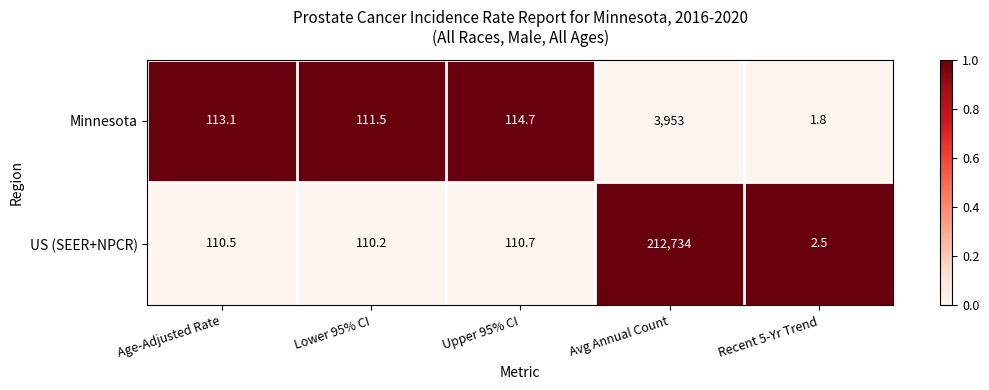

Reading left to right, extract all data points from this chart.

Minnesota: Age-Adjusted Rate=113.1	Lower 95% CI=111.5	Upper 95% CI=114.7	Avg Annual Count=3953.0	Recent 5-Yr Trend=1.8
US (SEER+NPCR): Age-Adjusted Rate=110.5	Lower 95% CI=110.2	Upper 95% CI=110.7	Avg Annual Count=212734.0	Recent 5-Yr Trend=2.5